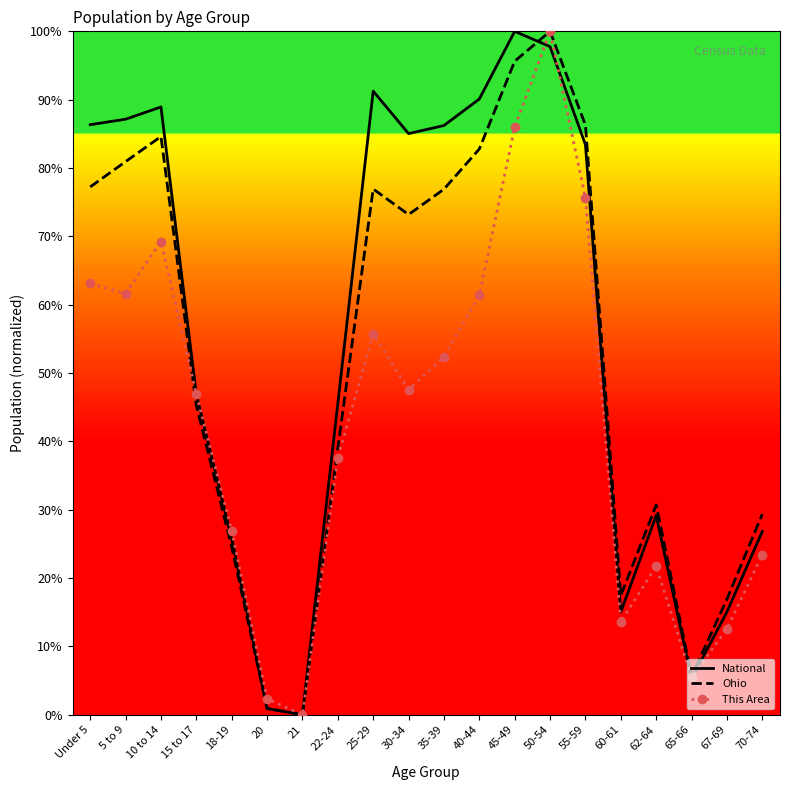

At which category is the sum across all series the highest?

50-54